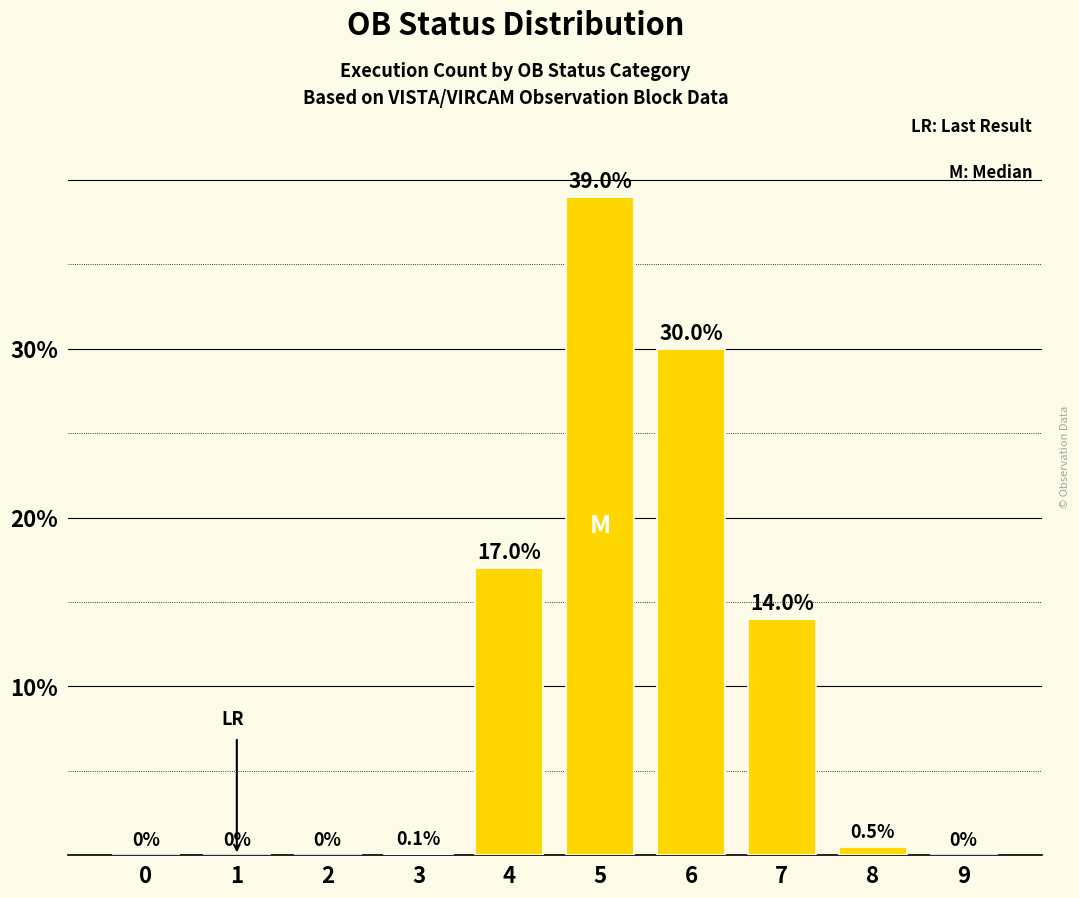

The value at 4 is 7.4. True or false?

False